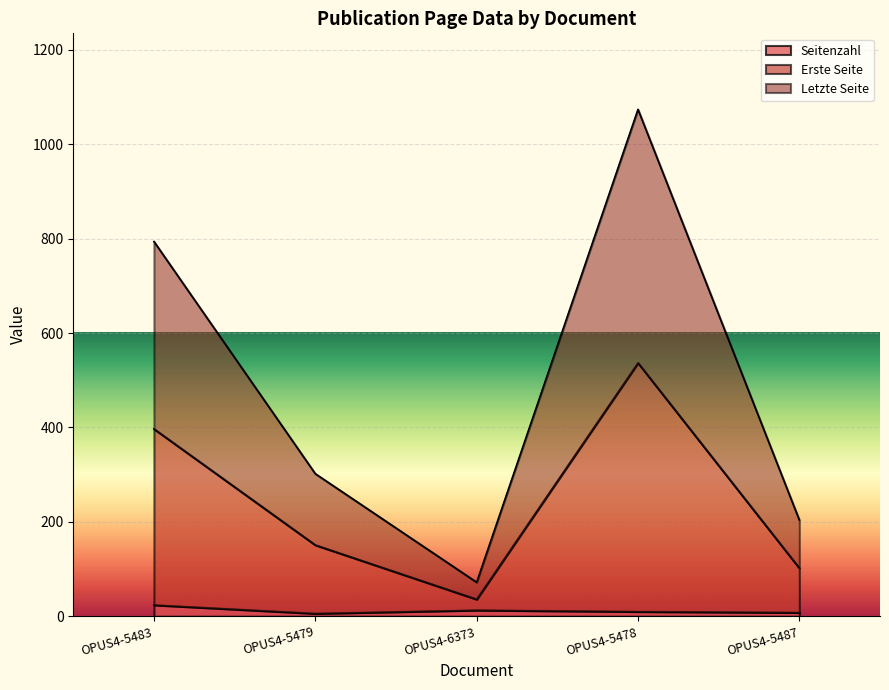

At which category does Erste Seite reach its first local peak?

OPUS4-5478